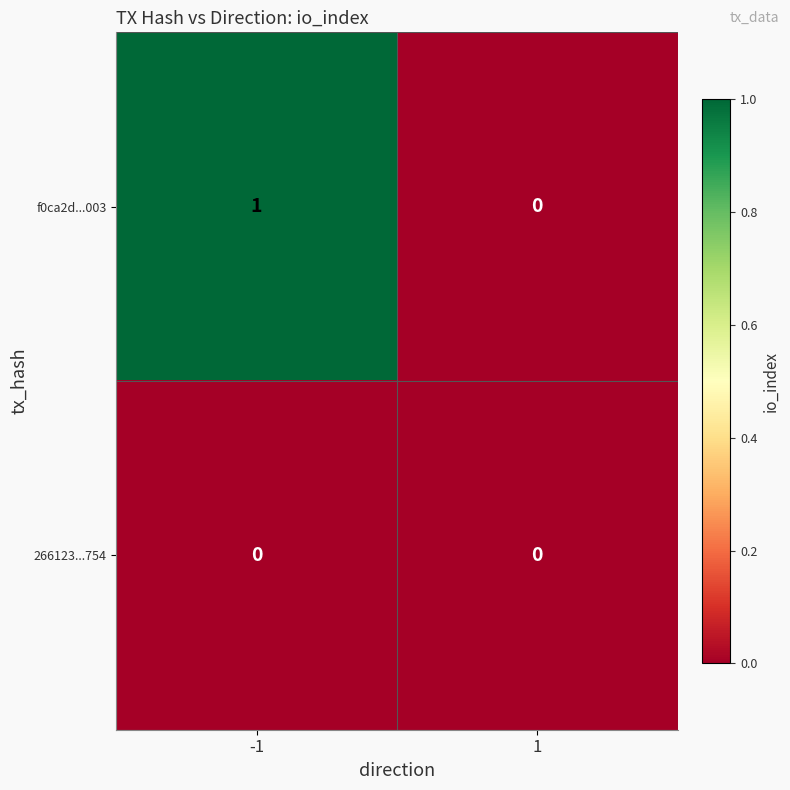

Which series has the largest total across all categories?

f0ca2d...003